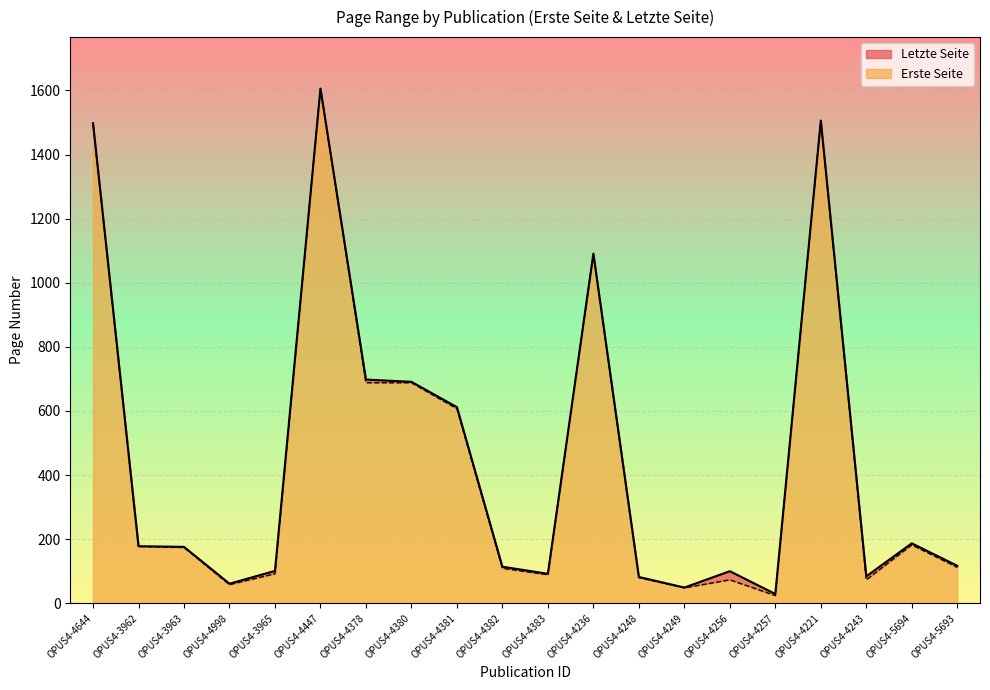

How many distinct data groups are displayed?

2